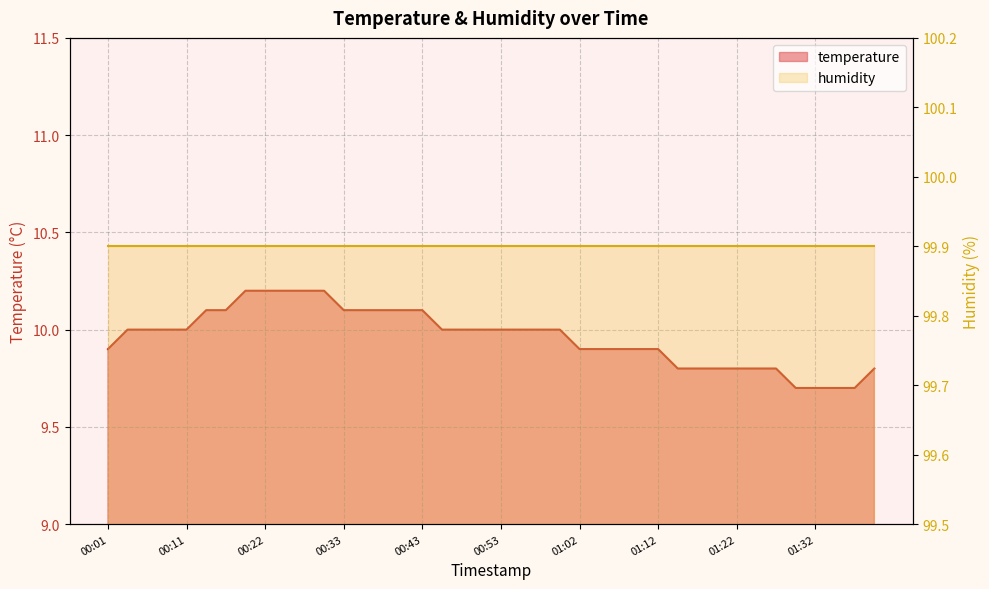

What is the greatest value displayed?

10.2